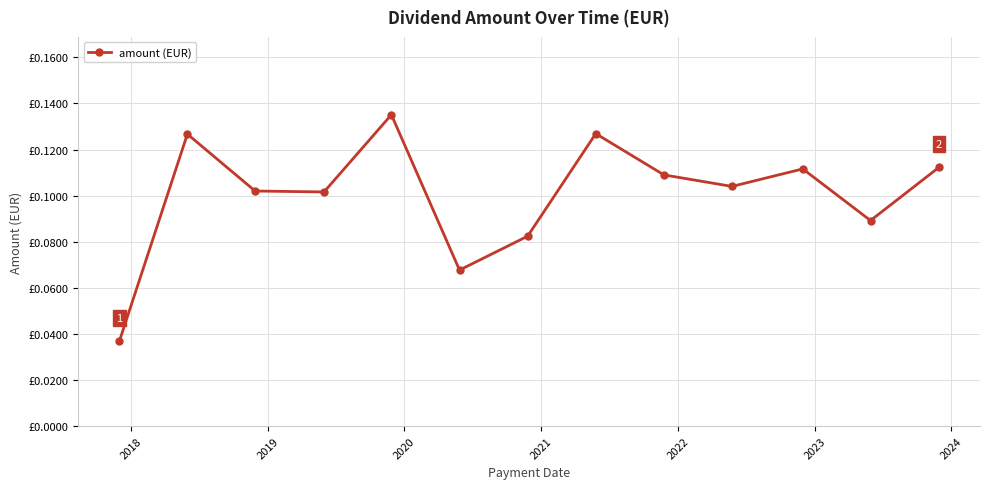

Is this an area chart (filled region under the line)?

No